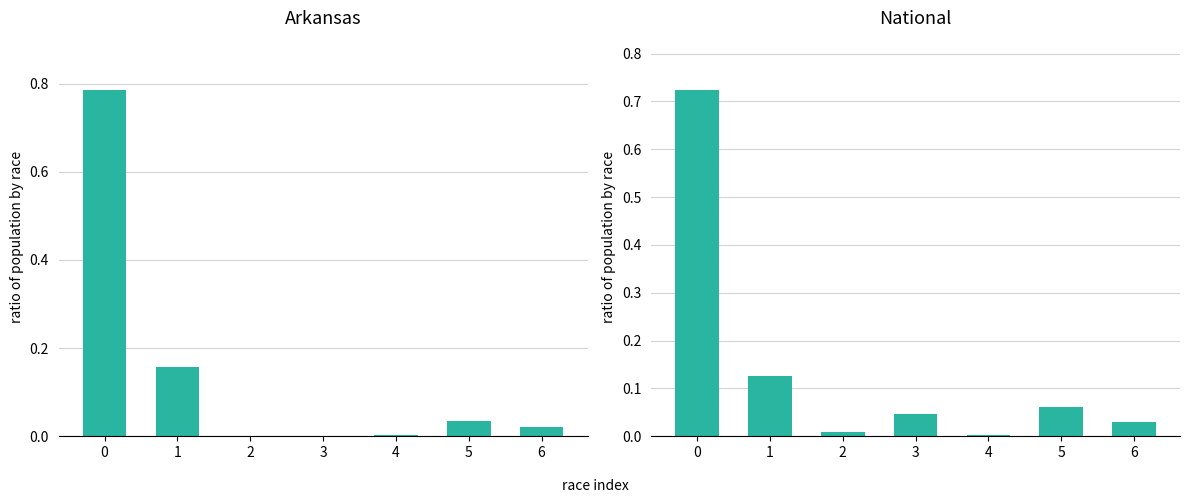

What is the maximum value for National?

0.7